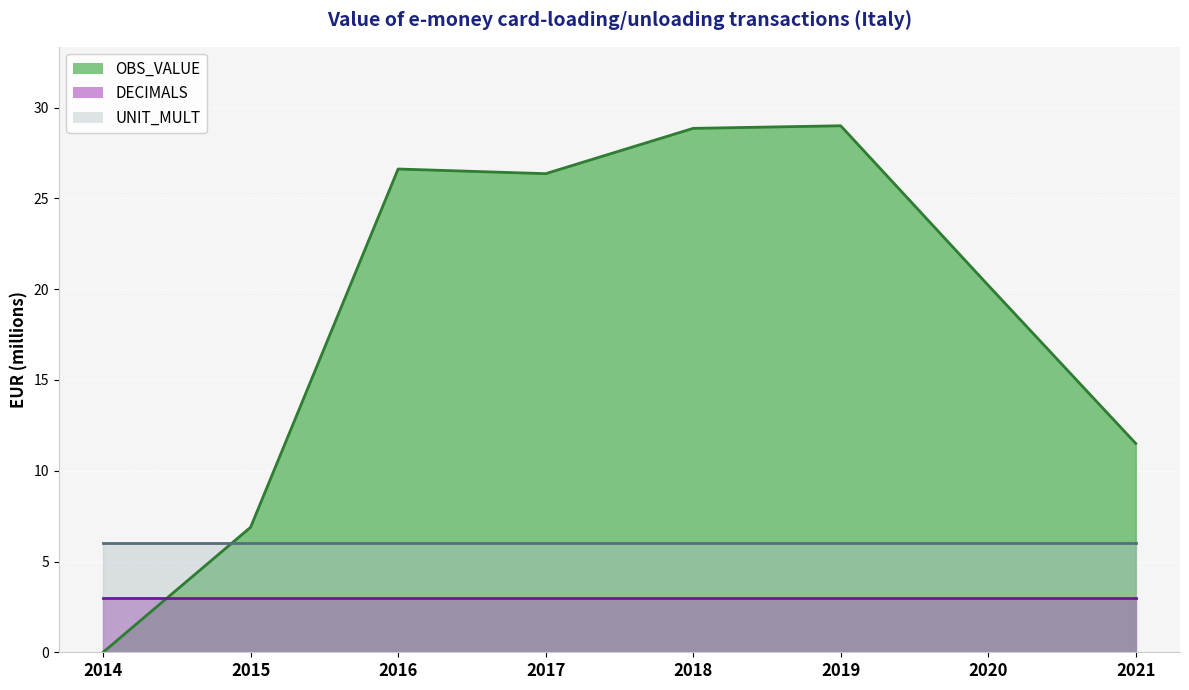

What is the difference between the maximum and minimum values in the OBS_VALUE series?

29.0